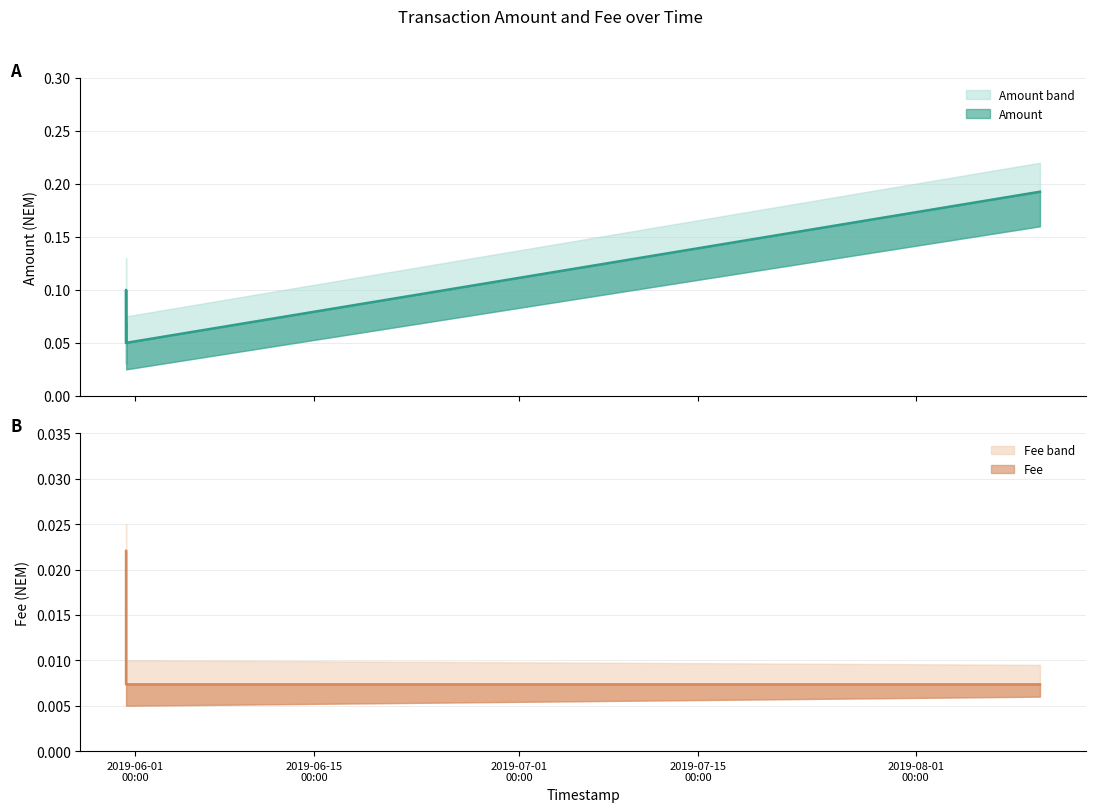

Which series changed the most between 2019-05-31 06:45:32 and 2019-05-31 06:55:20?

Amount